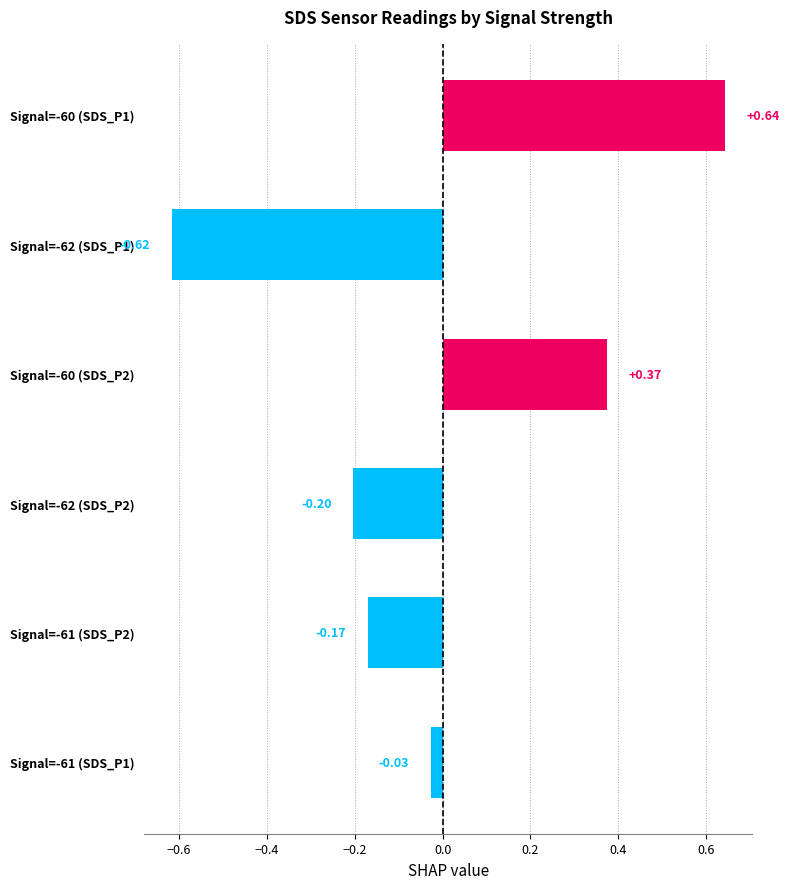

What is the change in value from Signal=-62 (SDS_P2) to Signal=-60 (SDS_P2)?

+0.6